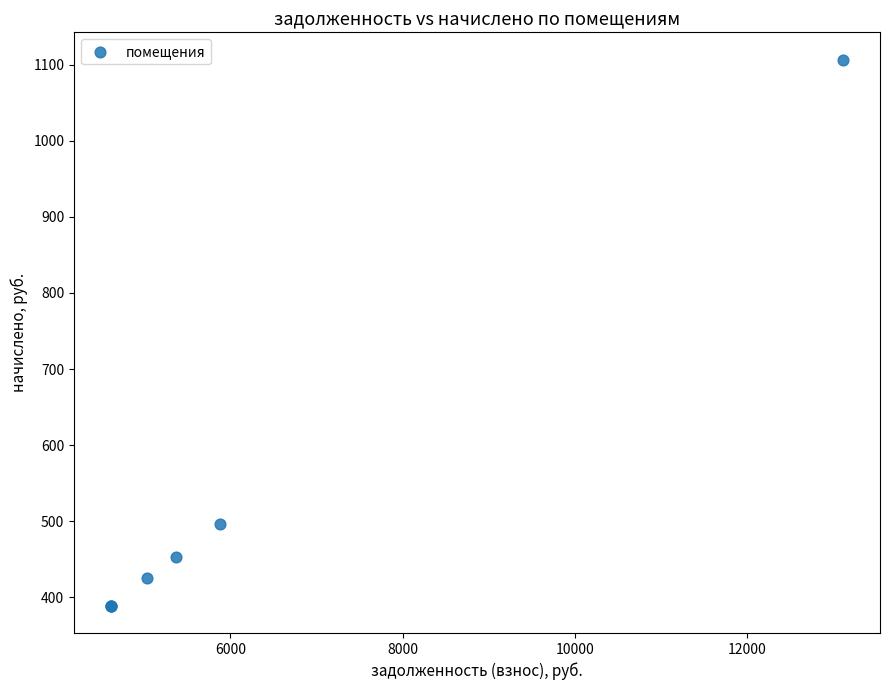

What Y value in the scatter plot is closest to 747?

496.2